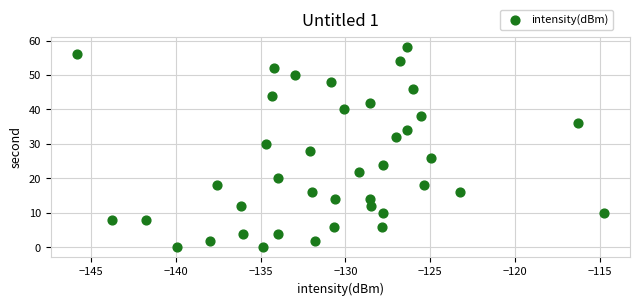

What is the range of Y values (max minus min)?

58